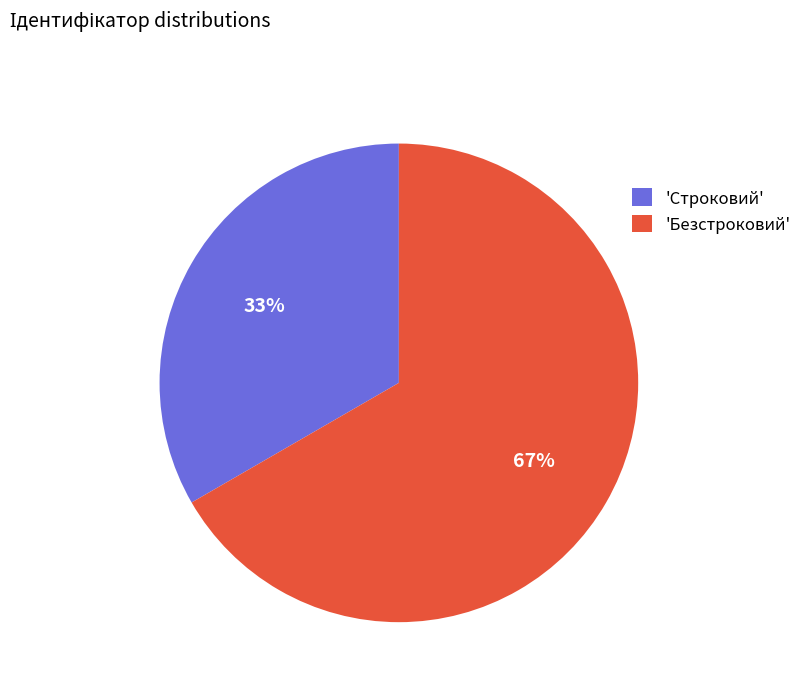

Combined, do 'Безстроковий' and 'Строковий' account for over 50%?

Yes